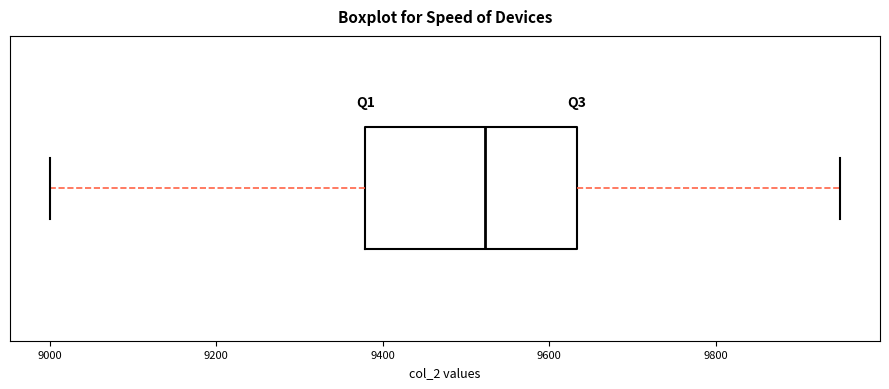

Transcribe this box plot: give where the median line is, the range the box spans, and where the two whiskers end, as read against the x-axis. The values are not printed on the chart, so give them approximately, as read against the axis.

median 9520, box 9380 to 9640, whiskers 9000 to 9960